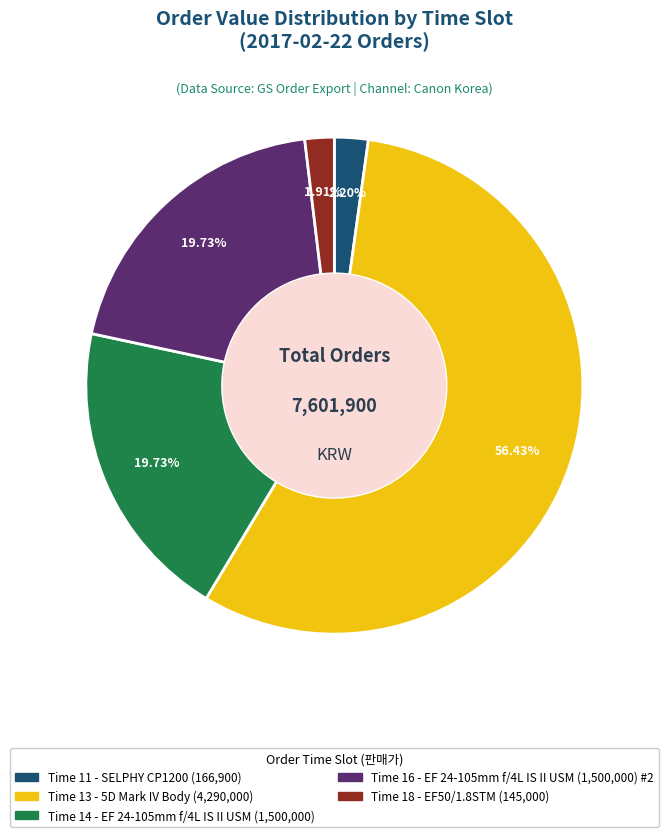

Does any single category account for the majority?

Yes